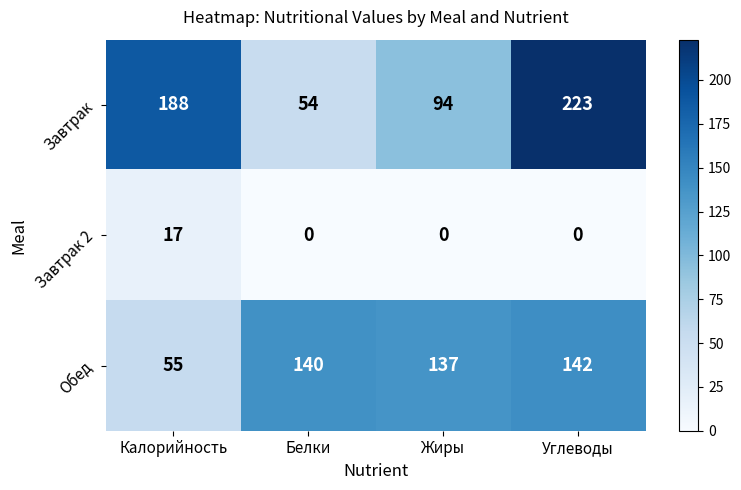

What is the maximum value shown in the chart?

223